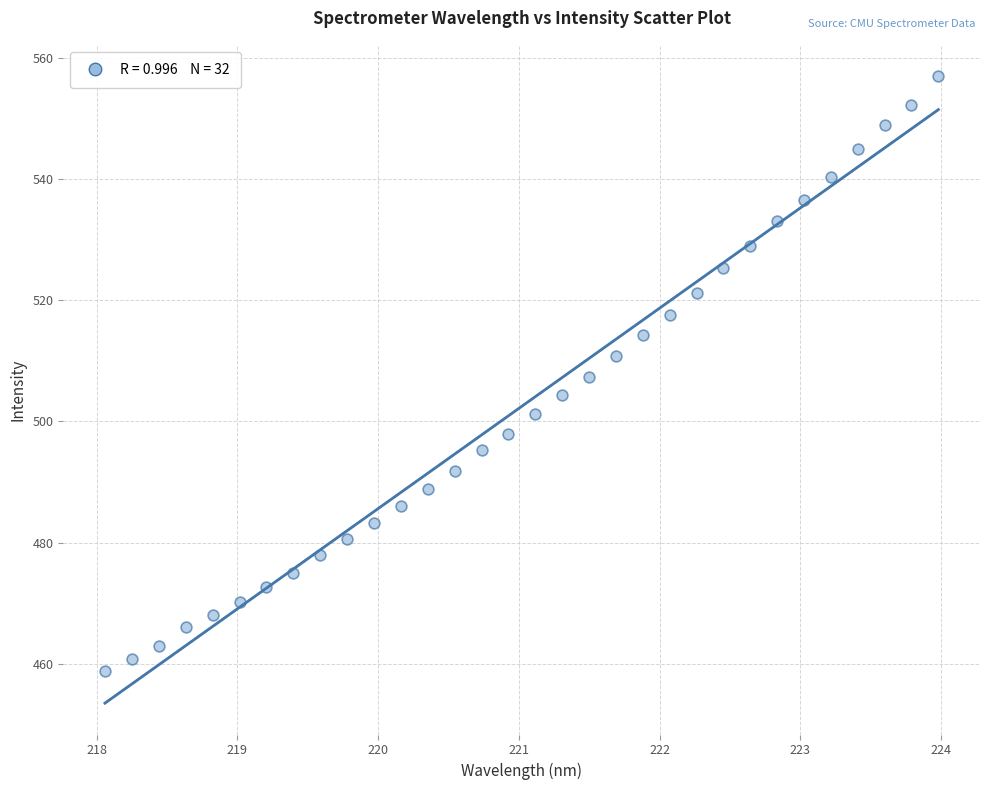

What is the range of Y values (max minus min)?

98.0